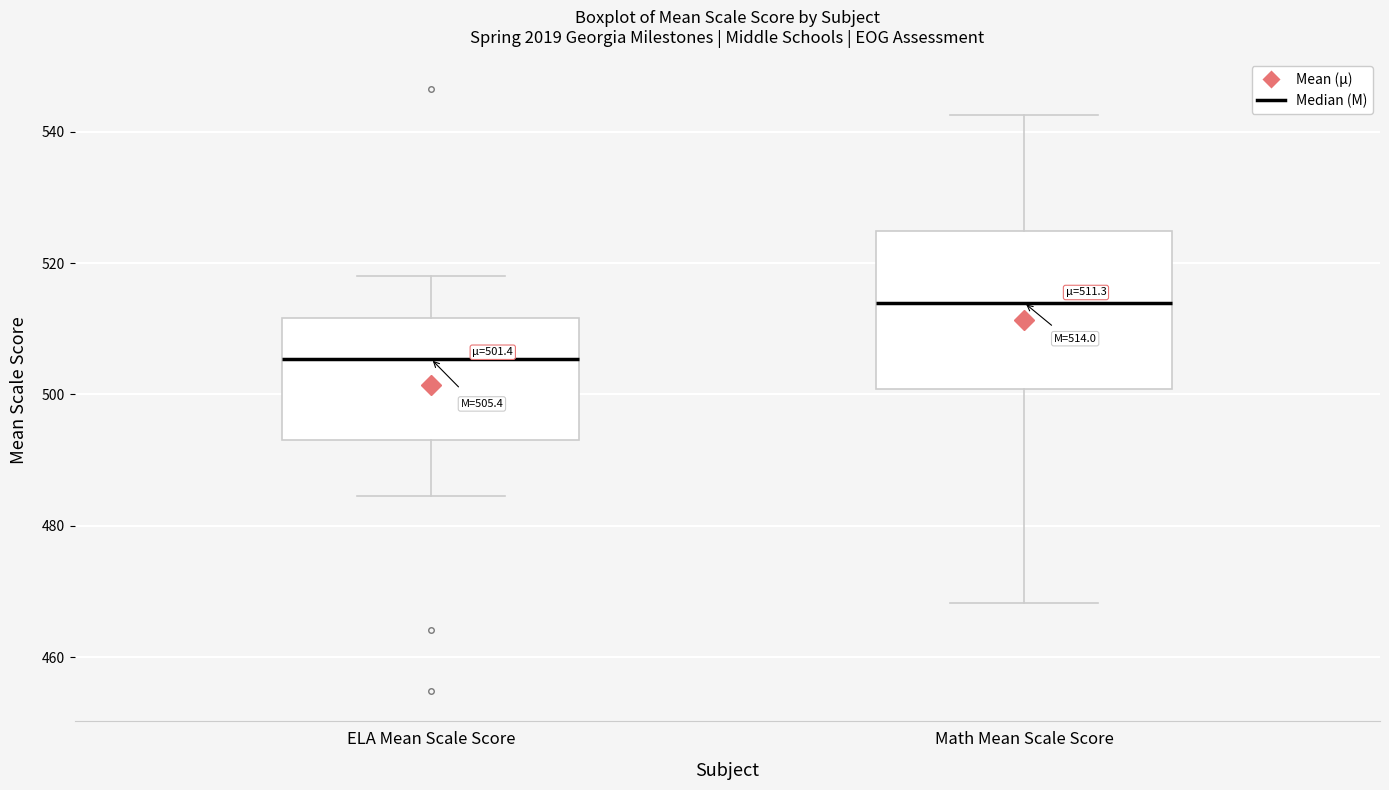

Which box's median line is the highest?

Math Mean Scale Score